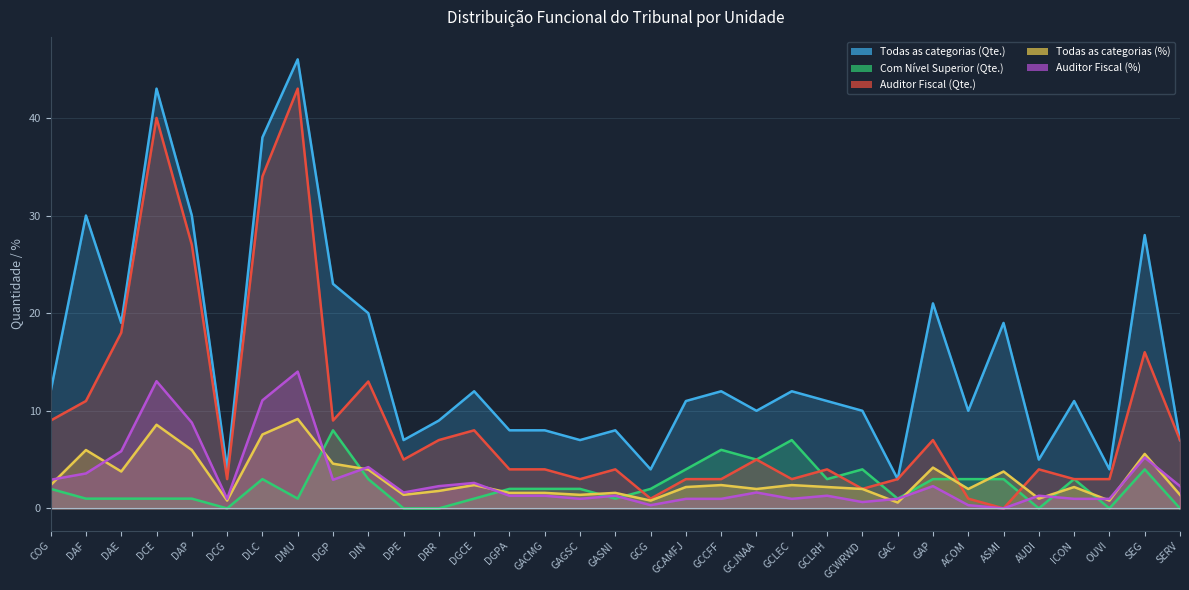

What is the sum of the Auditor Fiscal (%) values at DGCE and GCCFF?

3.6